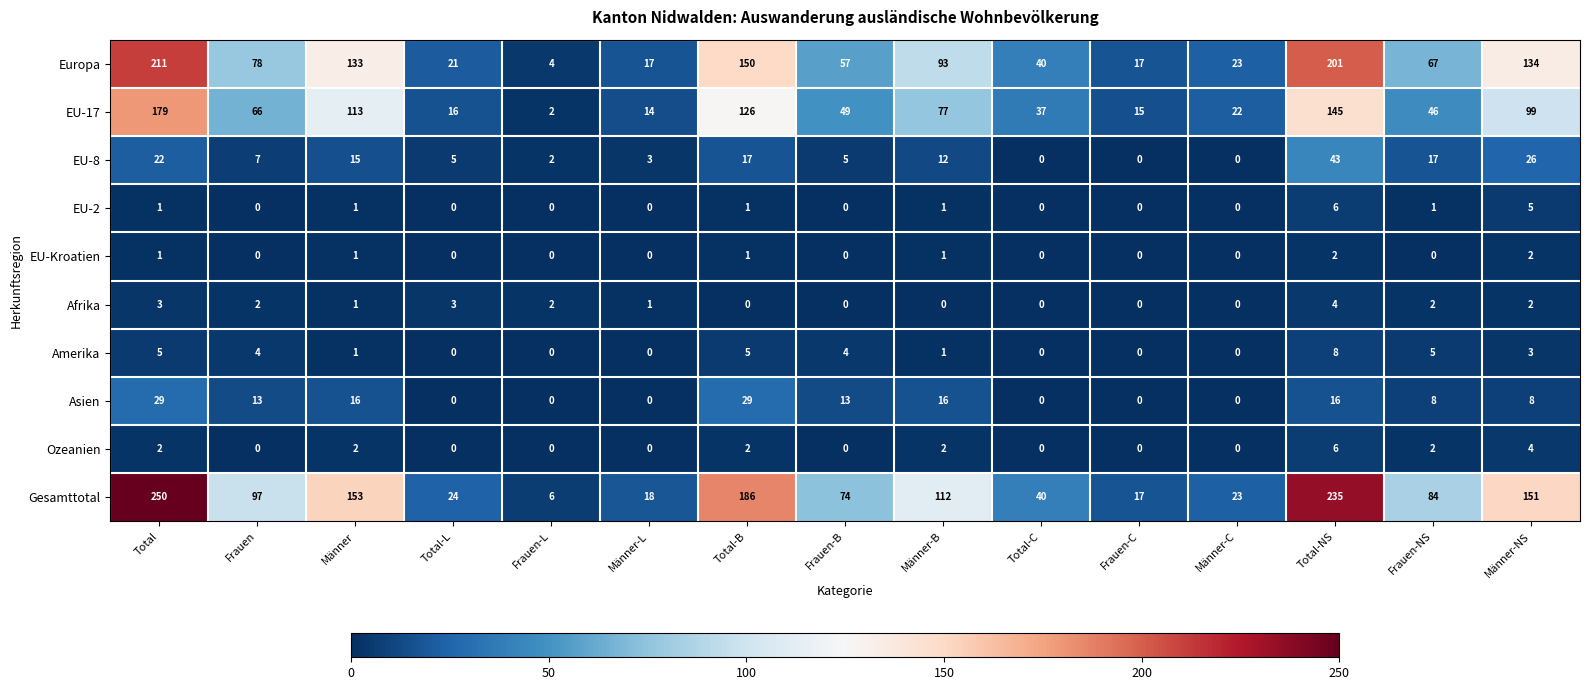

How many distinct data groups are displayed?

10